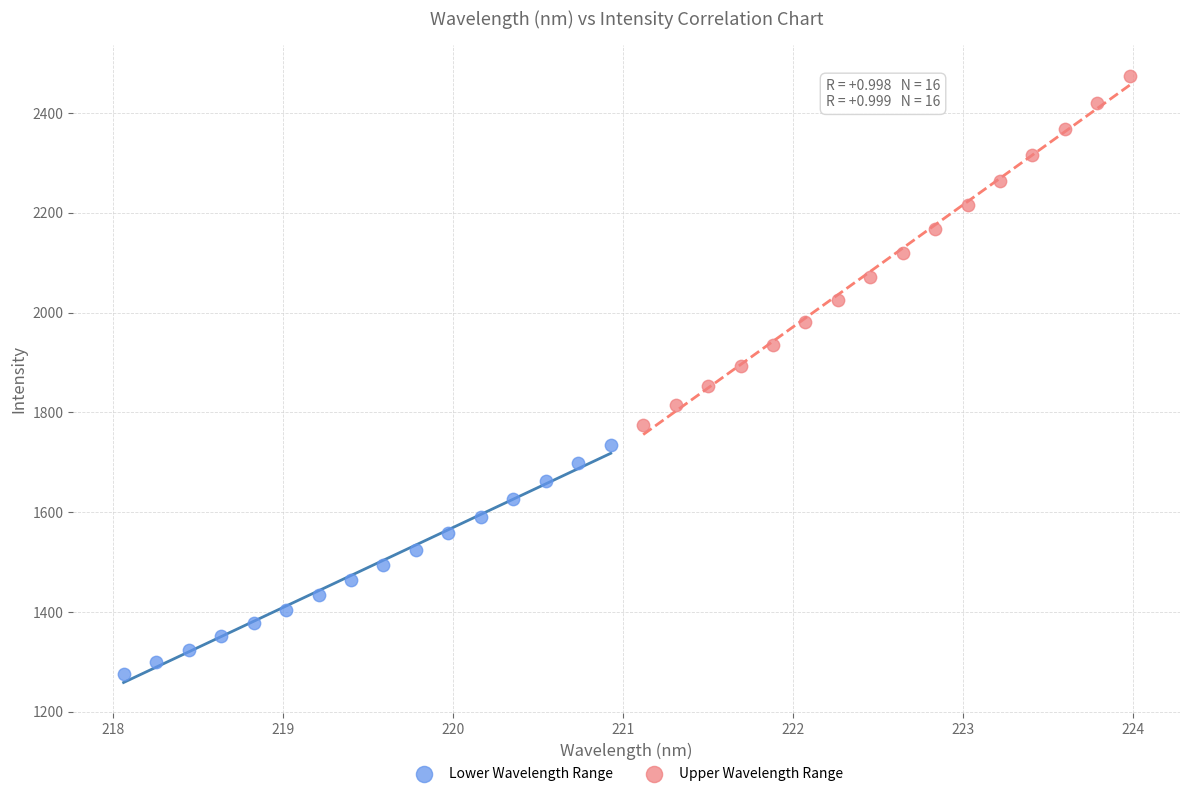

Which series contains the lowest Y value?

Lower Wavelength Range